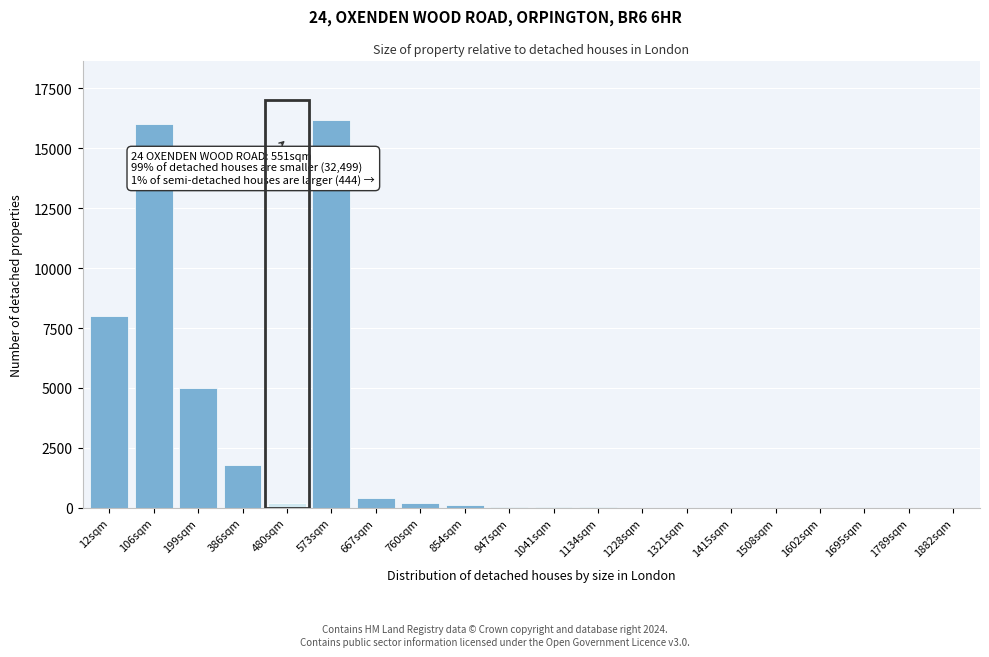

The chart shows a value of 50 at 947sqm. True or false?

True